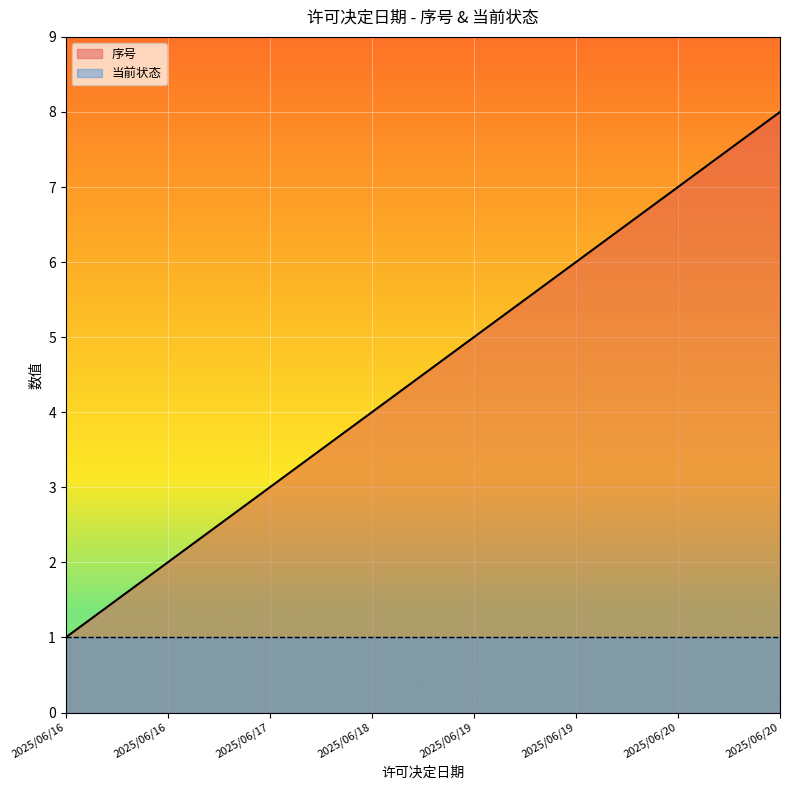

Rank the categories by value from lowest to highest.

2025/06/16, 2025/06/16, 2025/06/17, 2025/06/18, 2025/06/19, 2025/06/19, 2025/06/20, 2025/06/20